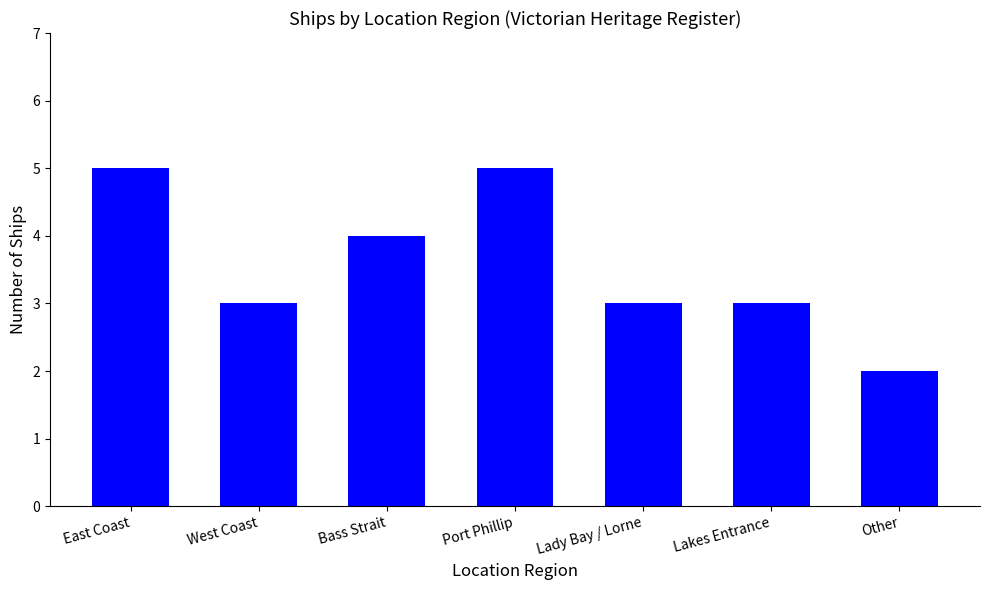

Which category has the lowest value across all series?

Other